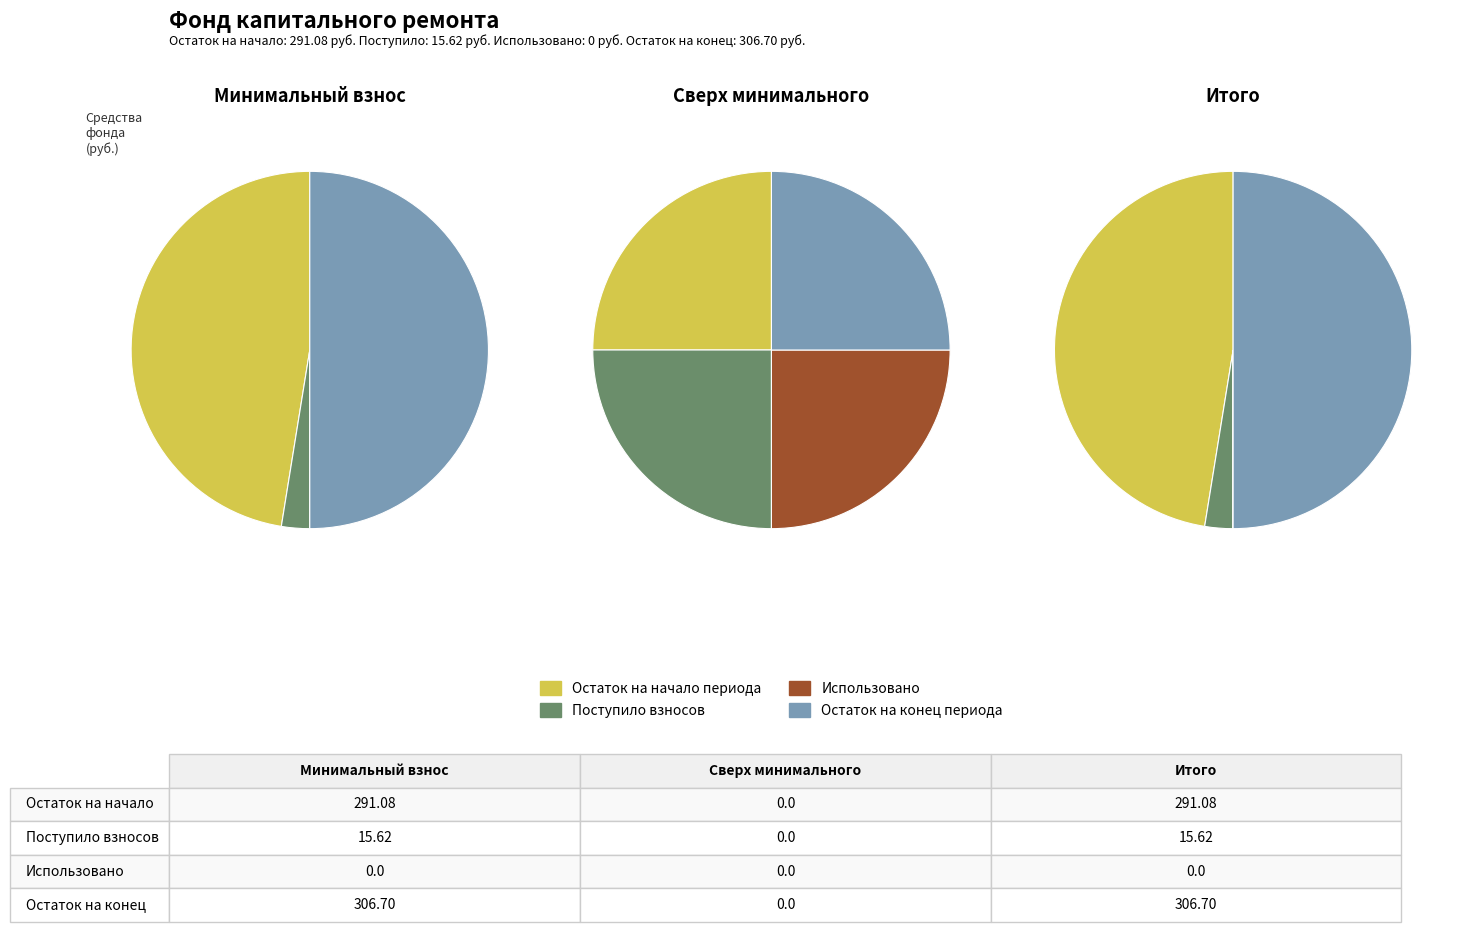

How much of the chart is everything except 1?

97.5%